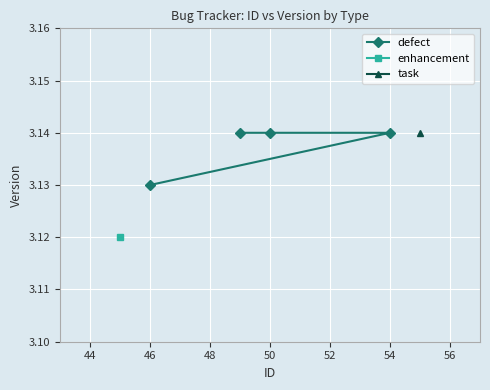

Is it true that defect equals 5.1 at 50?

False